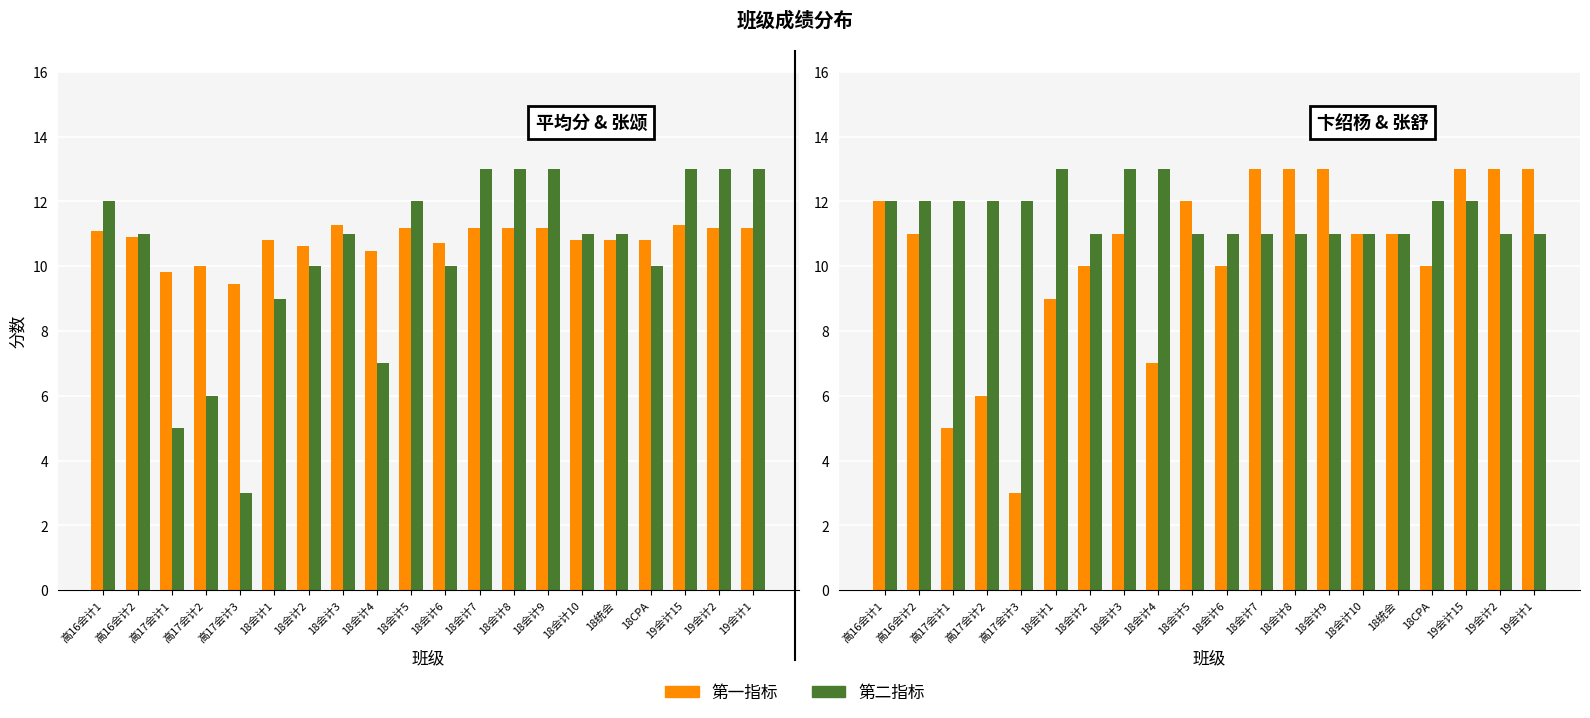

Are the bars grouped side by side (vs. stacked)?

Yes